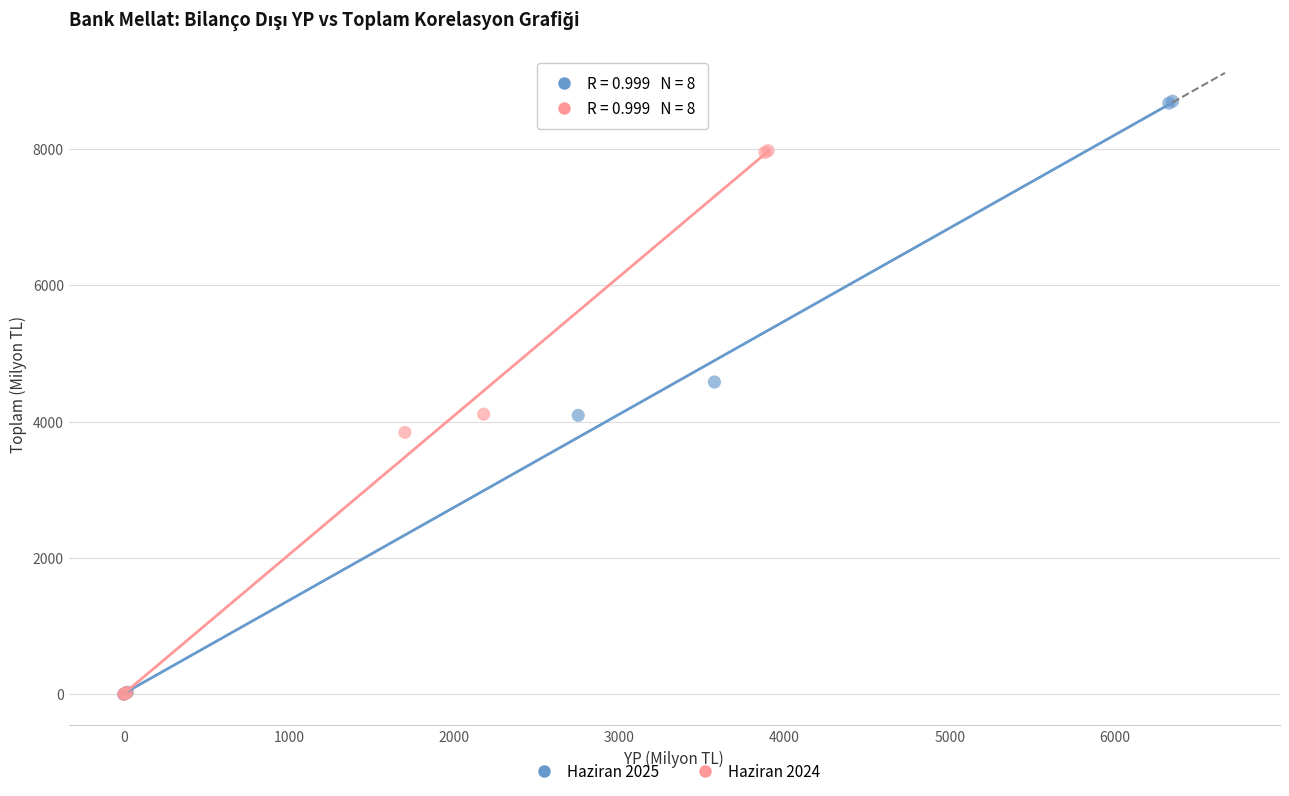

Which series reaches the maximum Y coordinate?

Haziran 2025